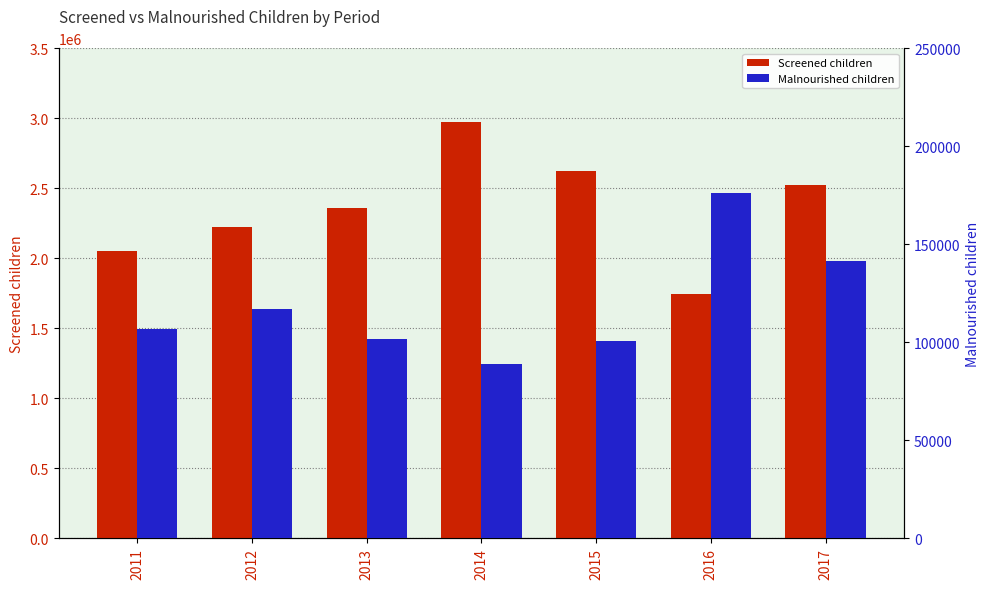

Reading left to right, extract all data points from this chart.

Screened children: 2011=2050120	2012=2224942	2013=2360696	2014=2970306	2015=2620539	2016=1744274	2017=2523047
Malnourished children: 2011=106667	2012=117228	2013=101510	2014=89109	2015=100628	2016=176171	2017=141438